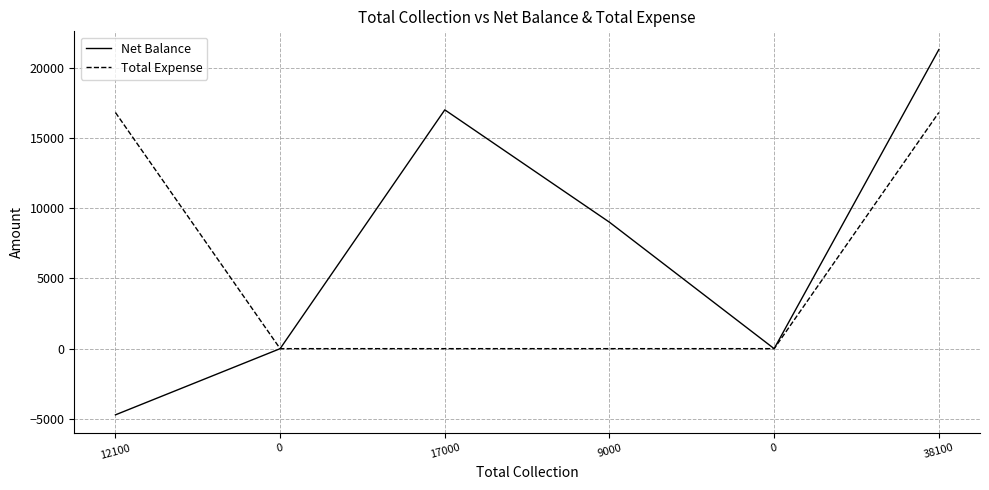

Does the chart have visible grid lines?

Yes